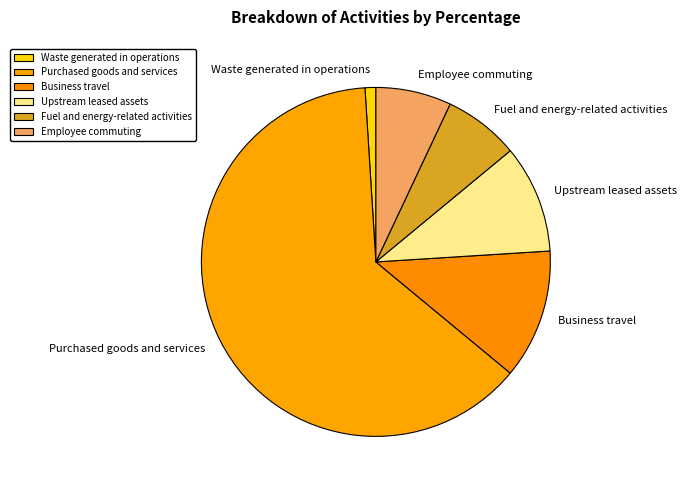

Is there any slice that represents more than half of the pie?

Yes